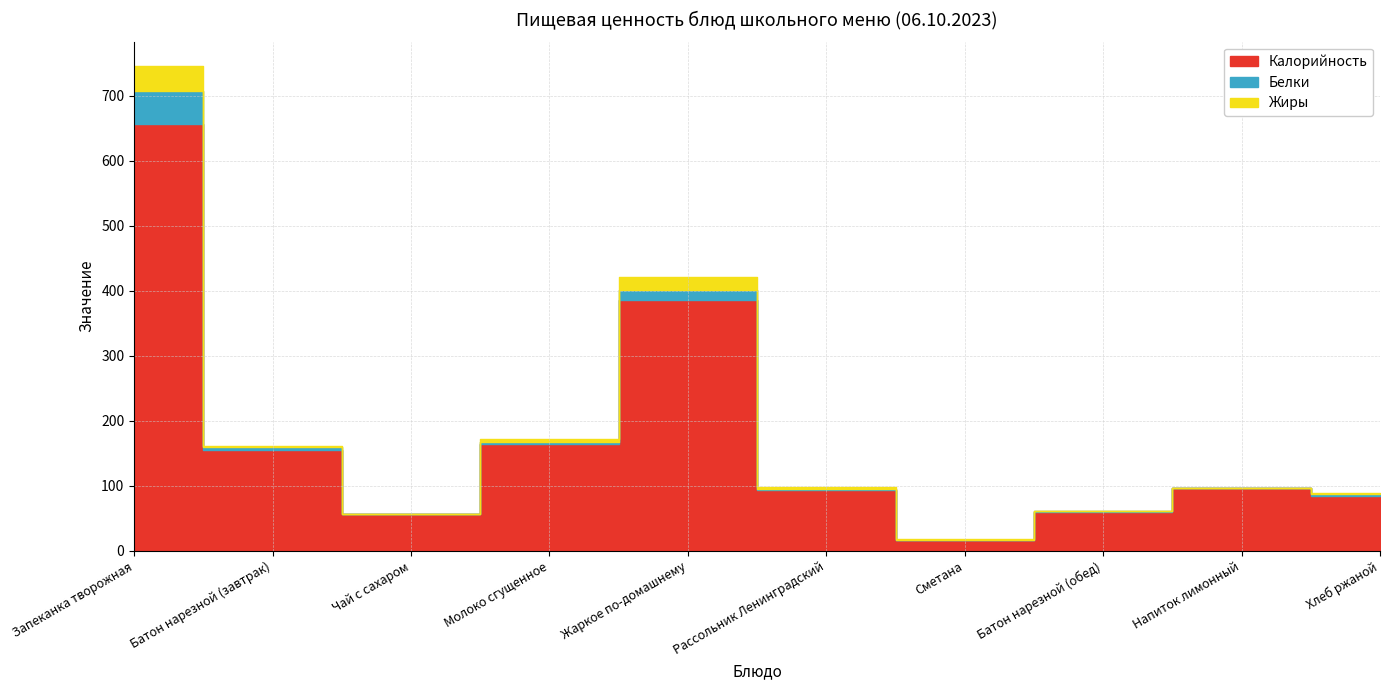

Is the value of Калорийность at Батон нарезной (обед) greater than the value of Жиры at Рассольник Ленинградский?

No